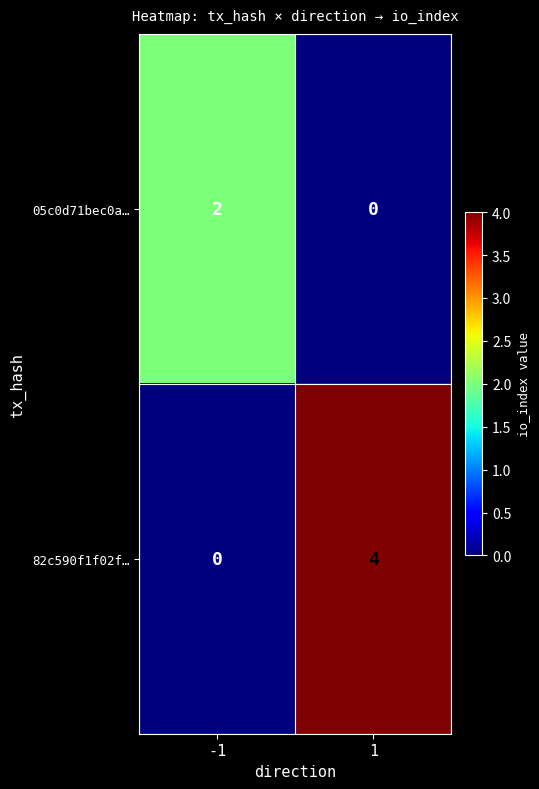

True or false: 05c0d71bec0a… has a value of 0 at 1.

True